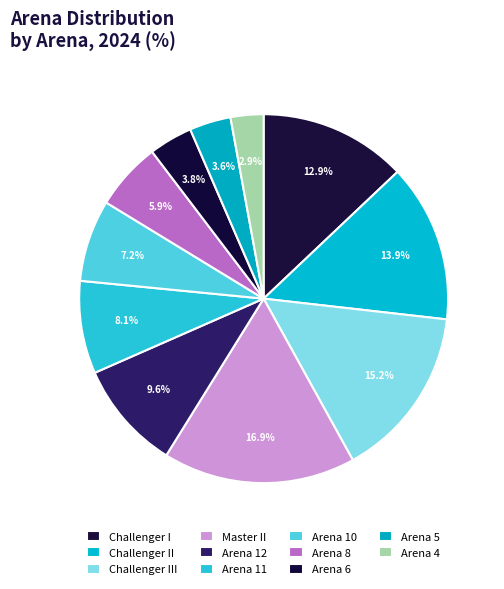

How many segments does this pie chart have?

11